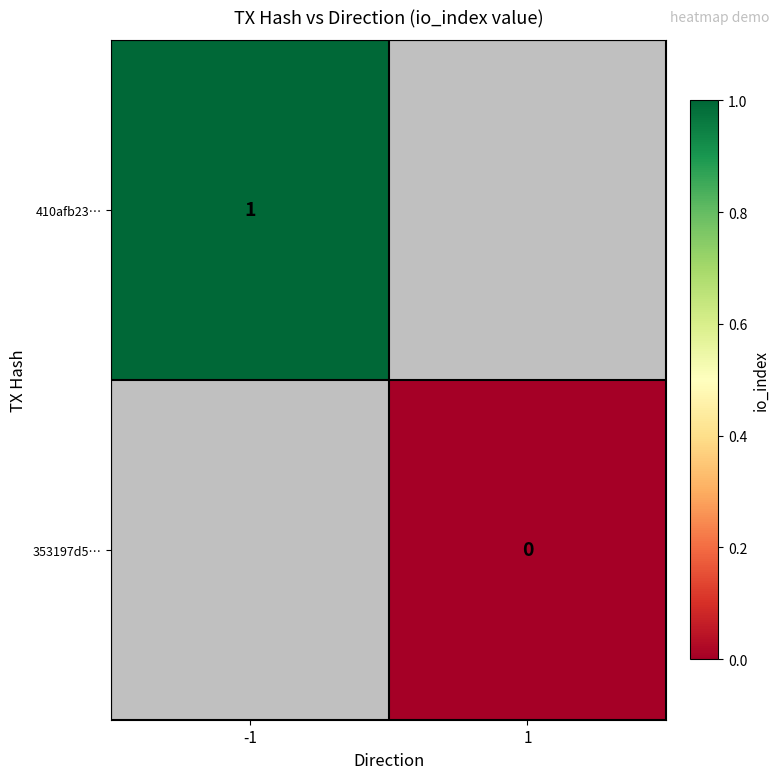

Which label corresponds to the largest value in the chart?

-1